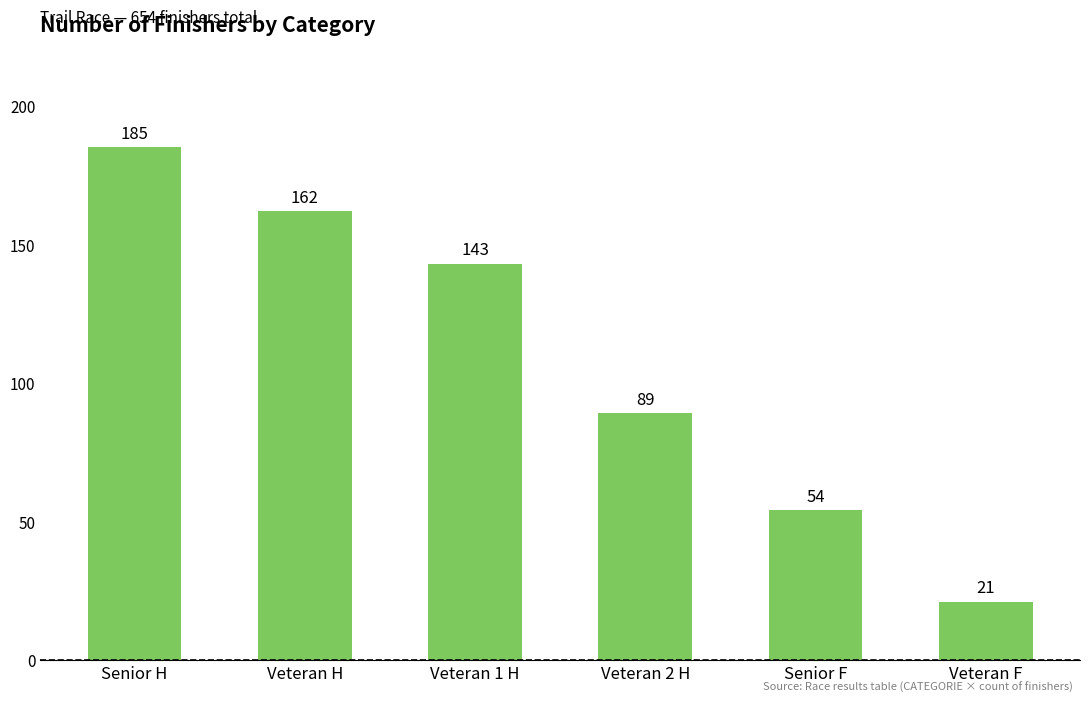

Which has a higher value, Veteran F or Veteran H?

Veteran H